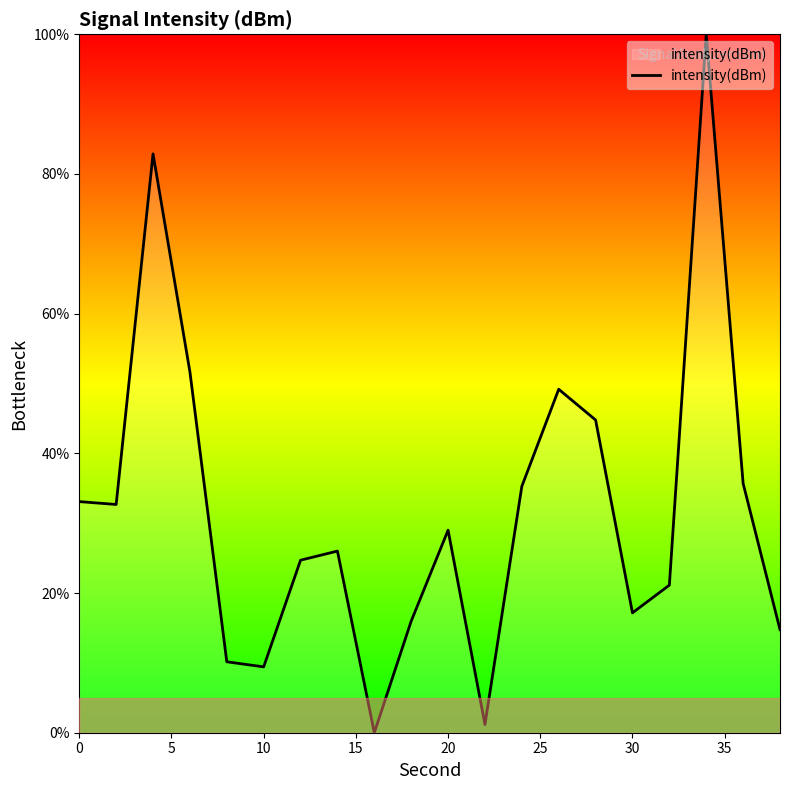

What is the maximum value shown in the chart?

100.0